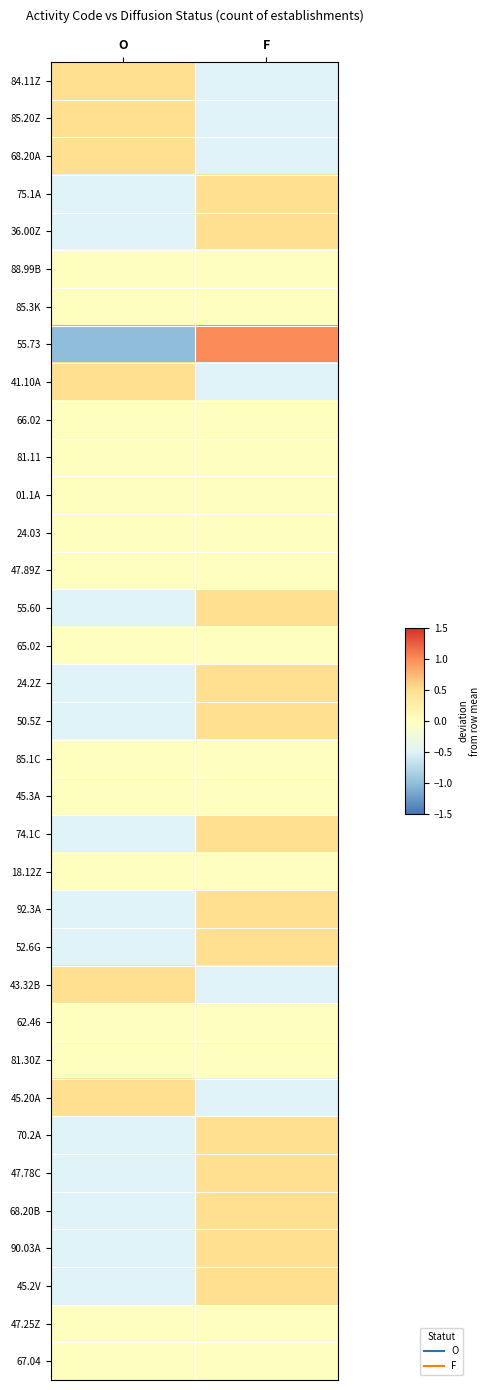

What is the greatest value displayed?

1.0